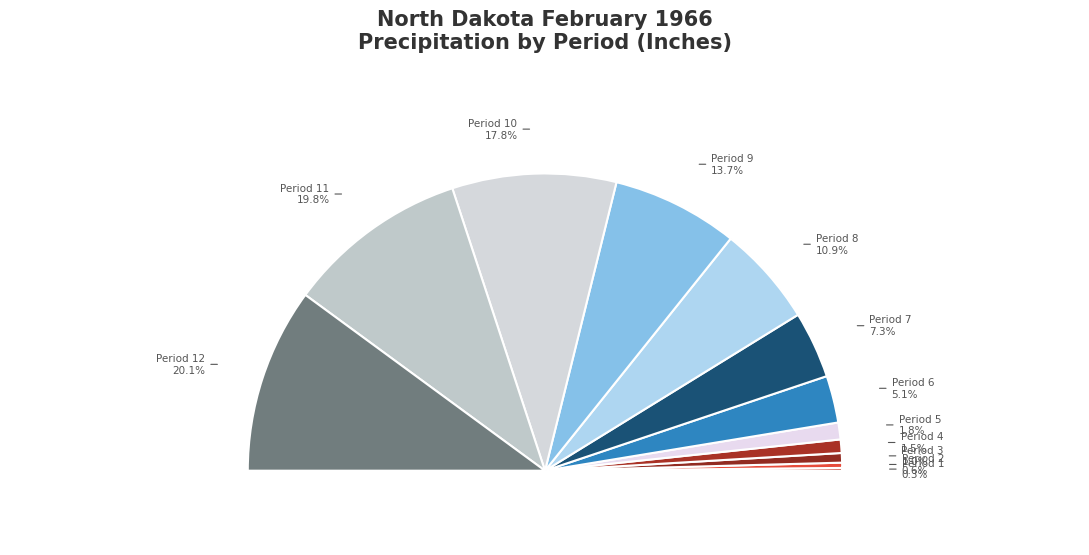

Rank the categories by value from lowest to highest.

Period 1, Period 2, Period 3, Period 4, Period 5, Period 6, Period 7, Period 8, Period 9, Period 10, Period 11, Period 12